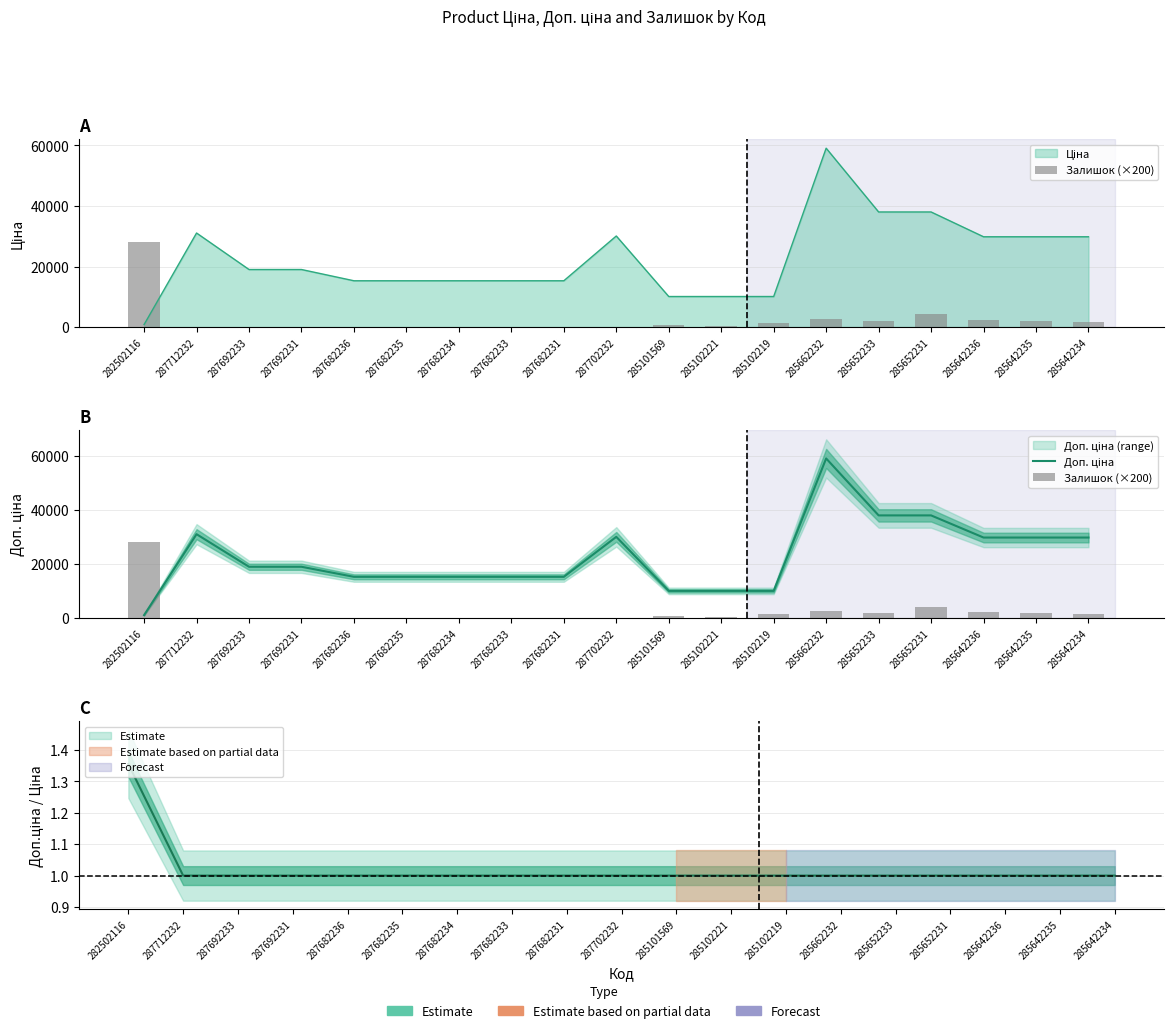

The Доп. ціна series shows 17215.0 at 285102221. True or false?

False